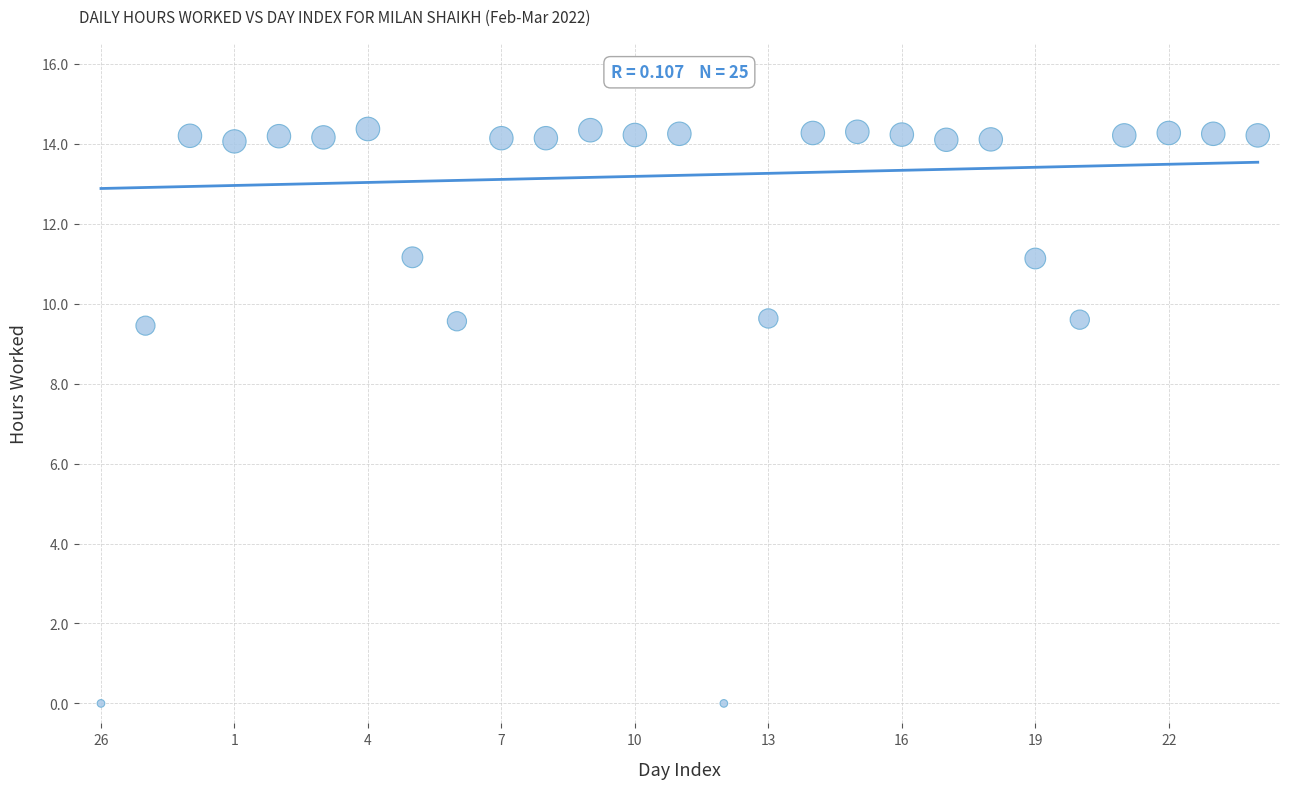

What is the range of Y values (max minus min)?

14.4